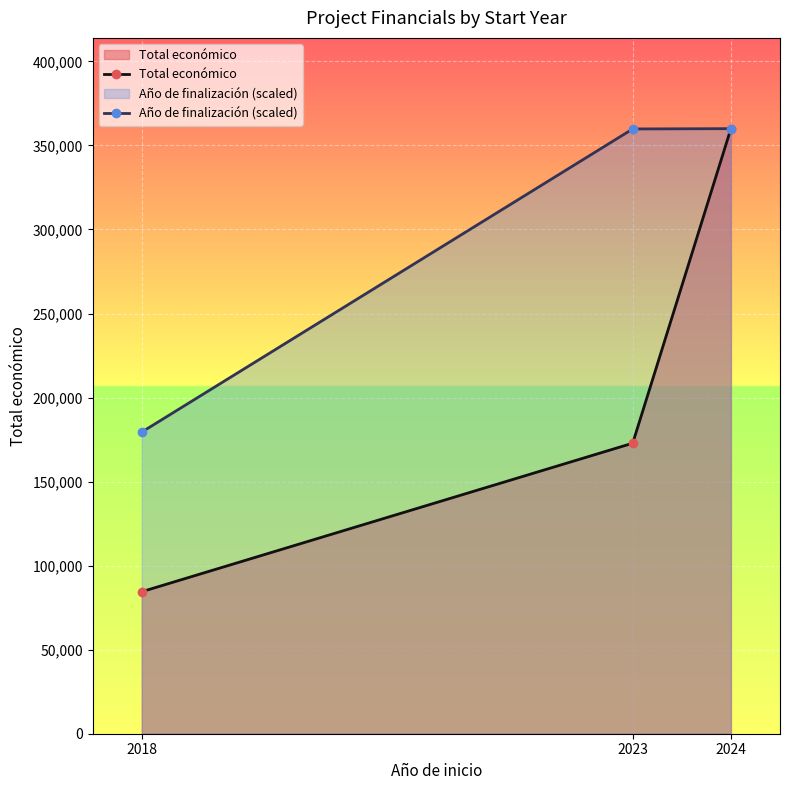

What is the highest value of the Total económico series?

360000.0